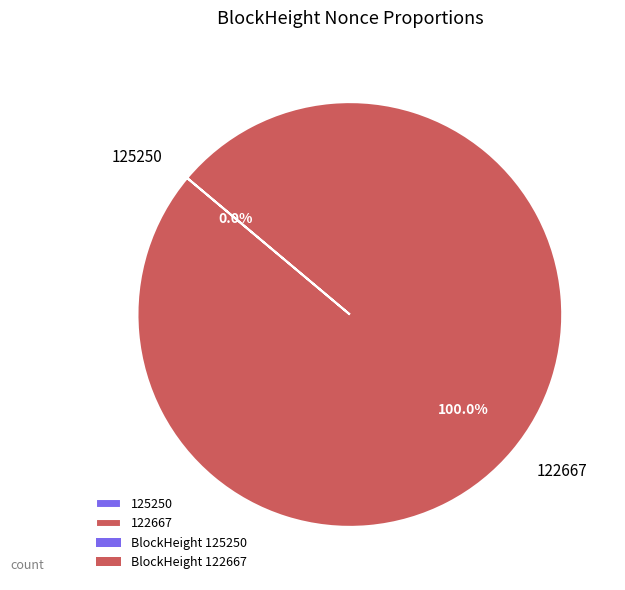

To the nearest percent, what is the difference between the largest and smallest slice percentages?

100%